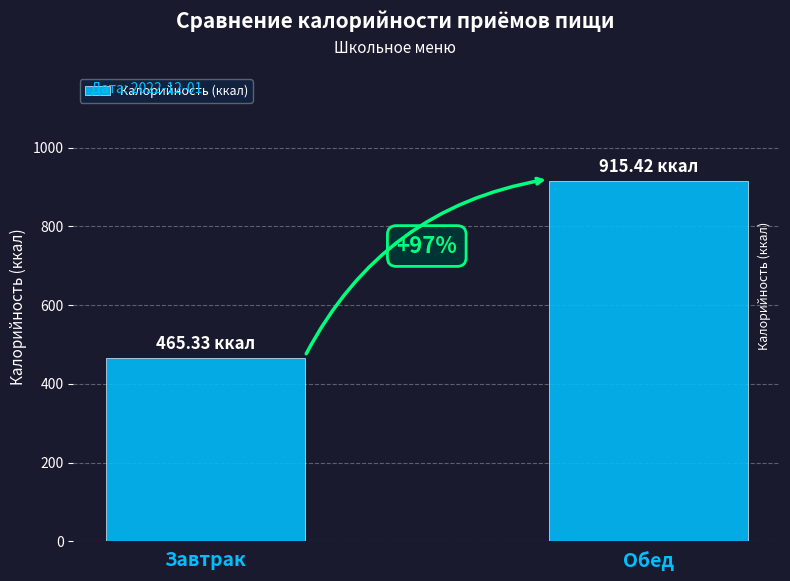

List the labels in order of value, smallest first.

Завтрак, Обед